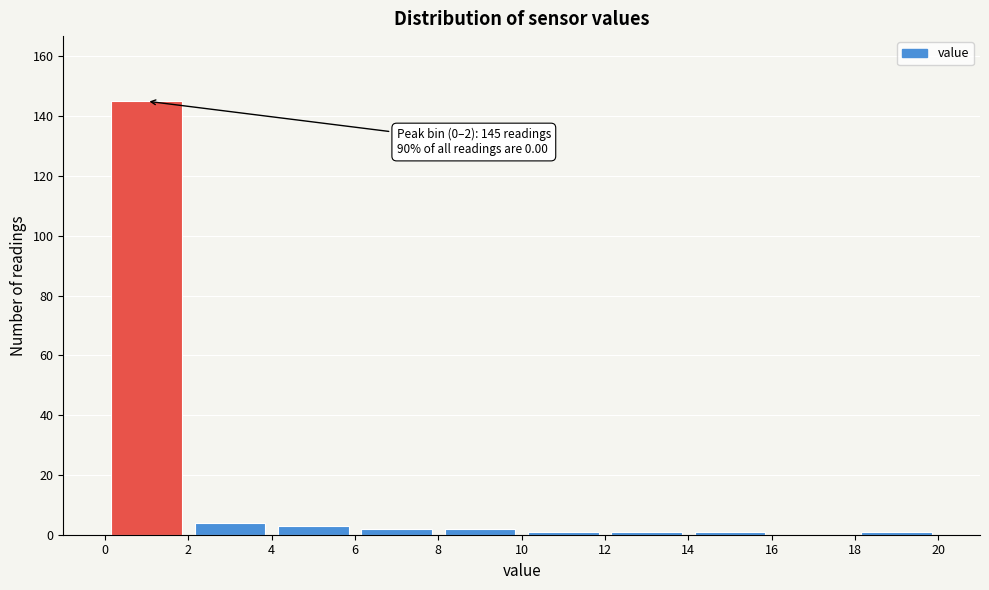

Which range on the x-axis has the tallest bar?

0 to 2